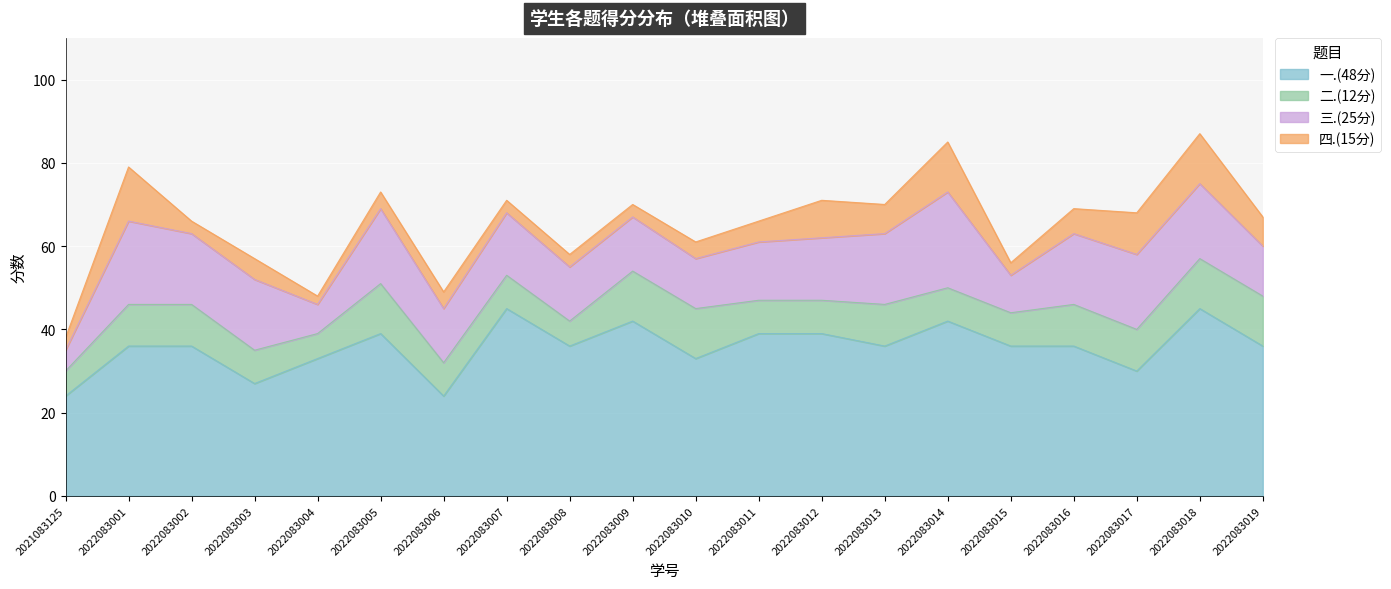

What are all the series names shown in the legend?

一.(48分), 二.(12分), 三.(25分), 四.(15分)